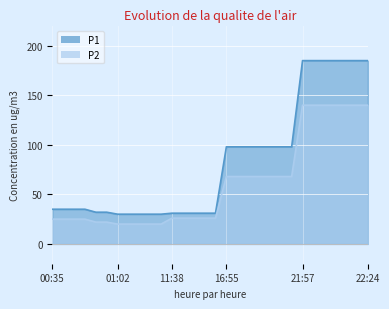

The value of P2 at 17:23 is 68. True or false?

True